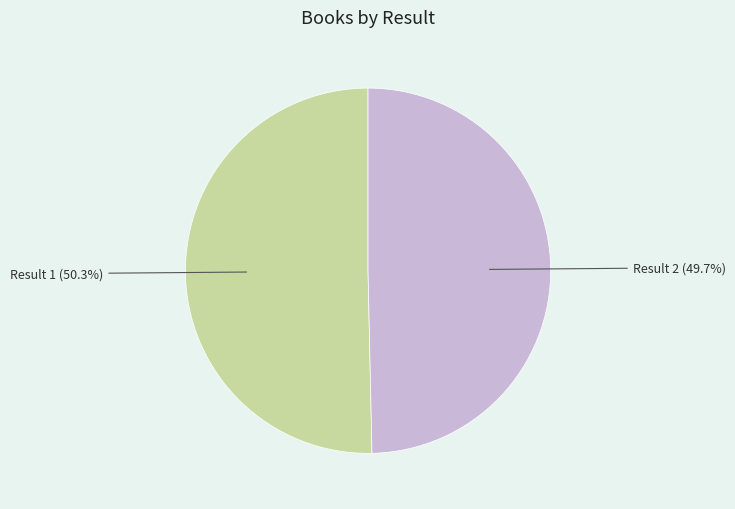

To the nearest percent, what is the average slice percentage?

50%